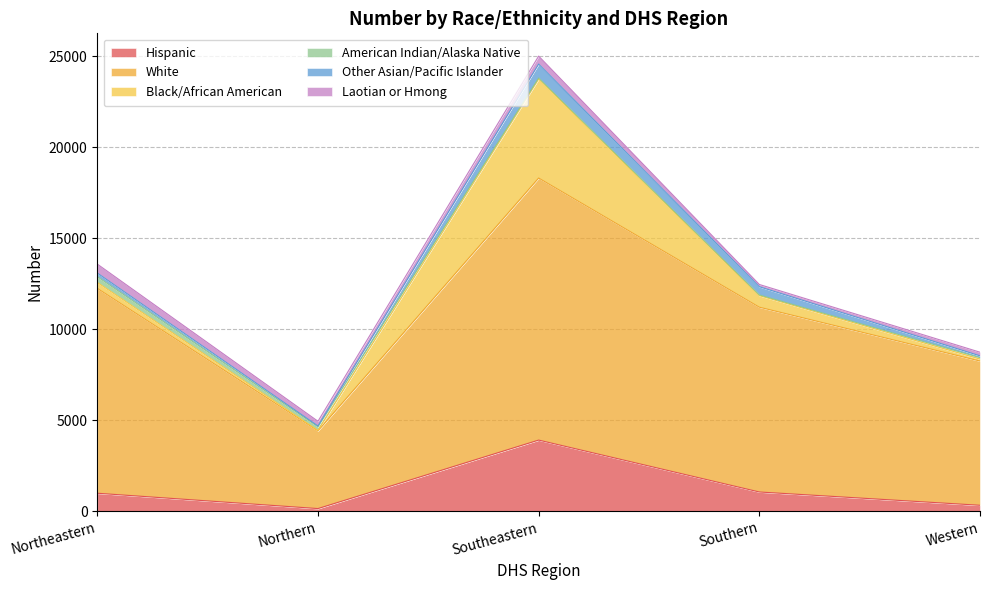

How many series are shown in this chart?

6